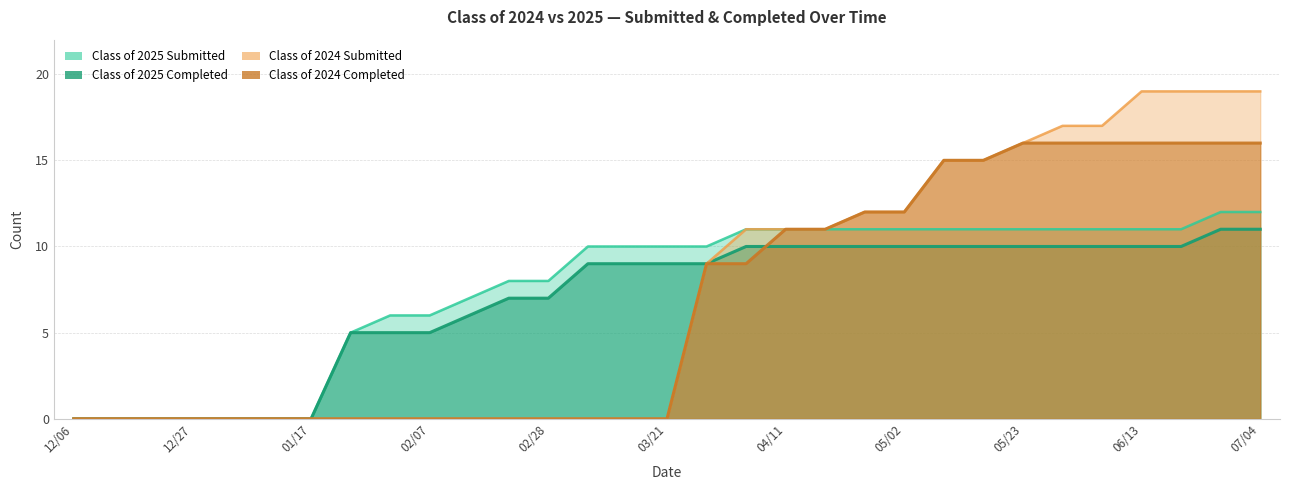

Where does the Class of 2025 Completed series first go above 9?

04/04